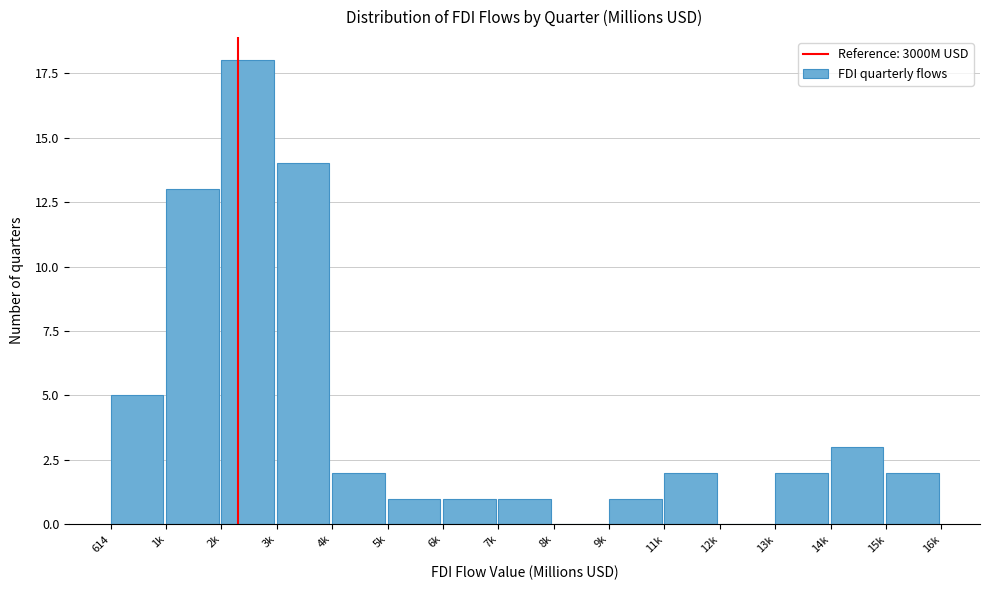

Reading left to right, extract all data points from this chart.

614=5	1k=13	2k=18	3k=14	4k=2	5k=1	6k=1	7k=1	8k=0	9k=1	11k=2	12k=0	13k=2	14k=3	15k=2